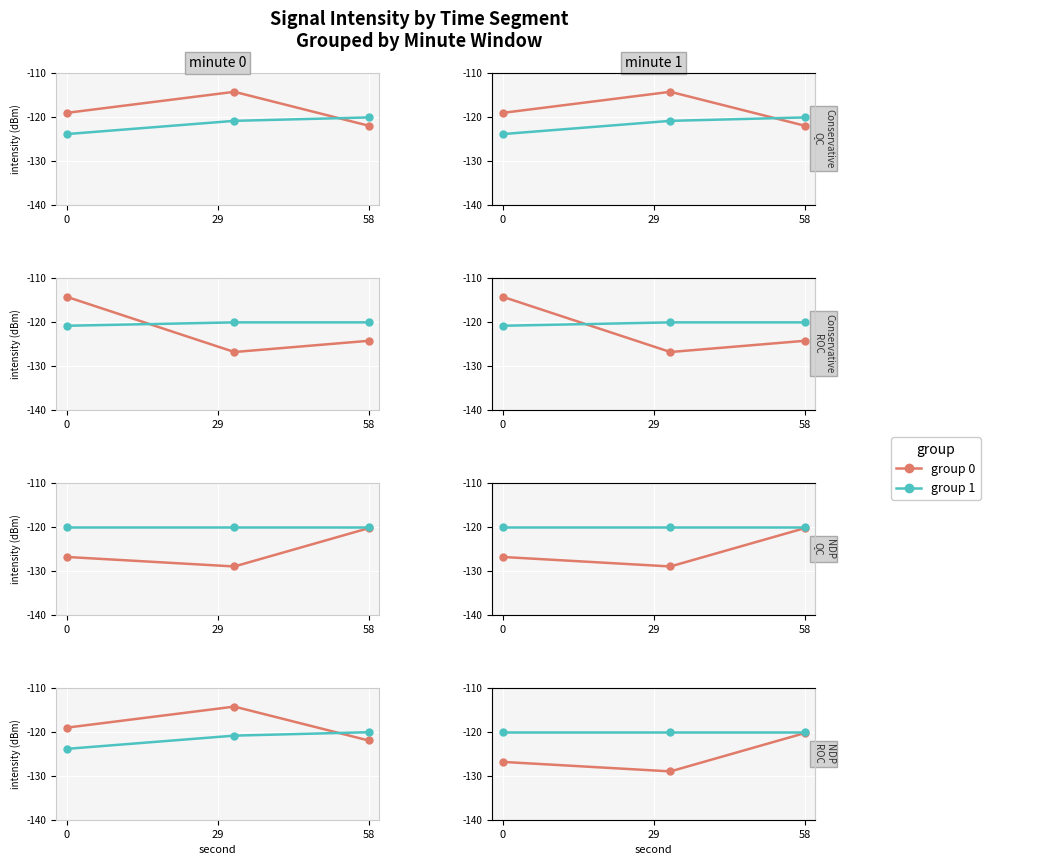

List the series in order of their overall mean, highest first.

group 1, group 0